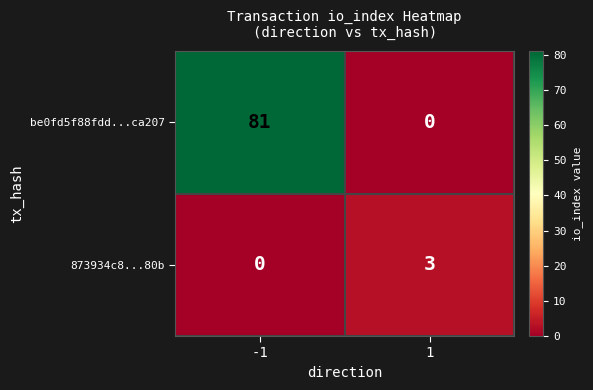

What is the difference between the maximum and minimum values in the 873934c8...80b series?

3